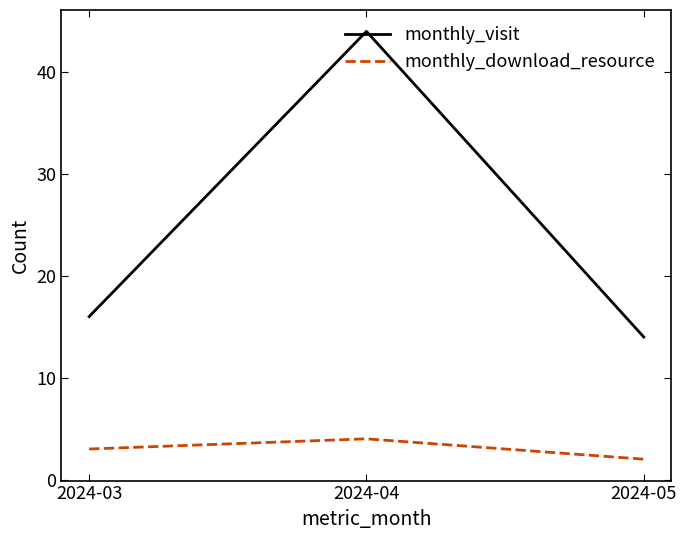

What is the spread (max minus min) of values at 2024-04?

40